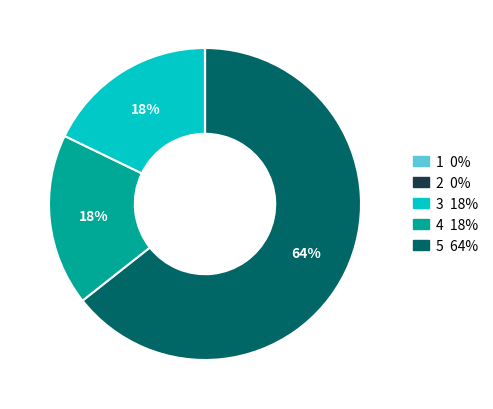

To the nearest percent, what is the average slice percentage?

20%